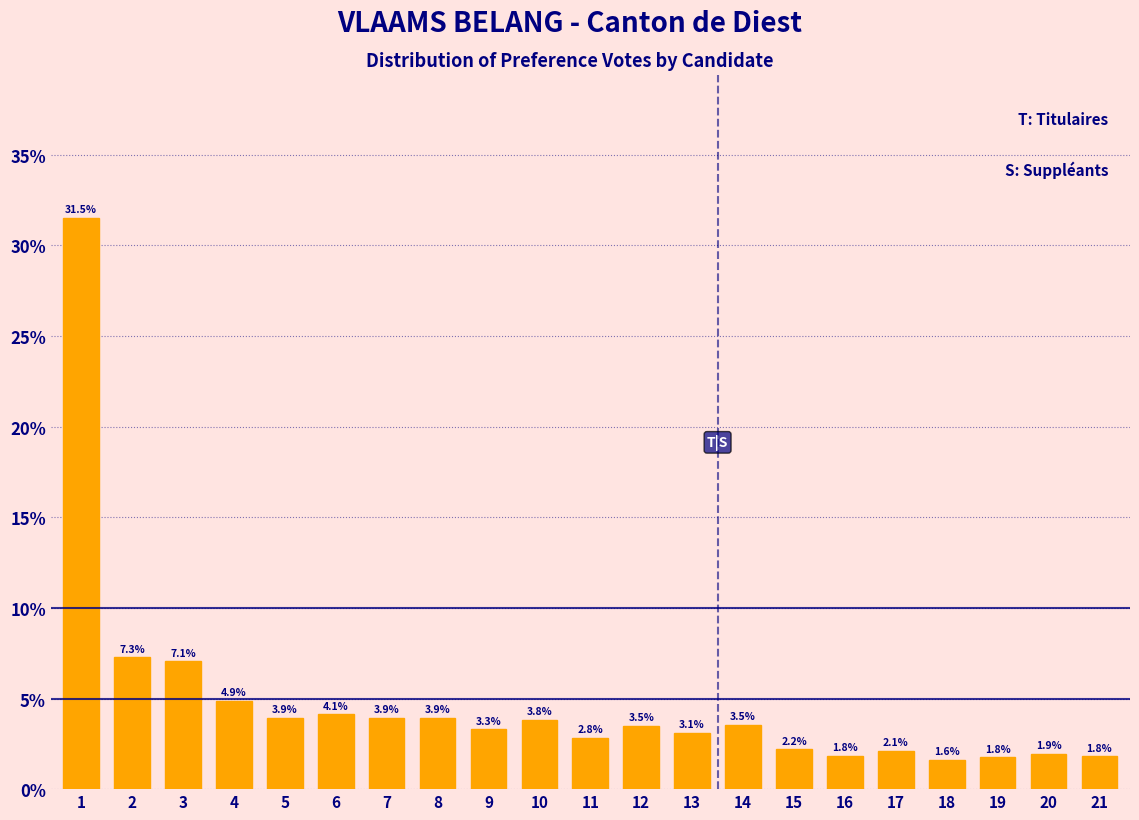

Reading left to right, extract all data points from this chart.

1=31.5	2=7.3	3=7.1	4=4.9	5=3.9	6=4.1	7=3.9	8=3.9	9=3.3	10=3.8	11=2.8	12=3.5	13=3.1	14=3.5	15=2.2	16=1.8	17=2.1	18=1.6	19=1.8	20=1.9	21=1.8